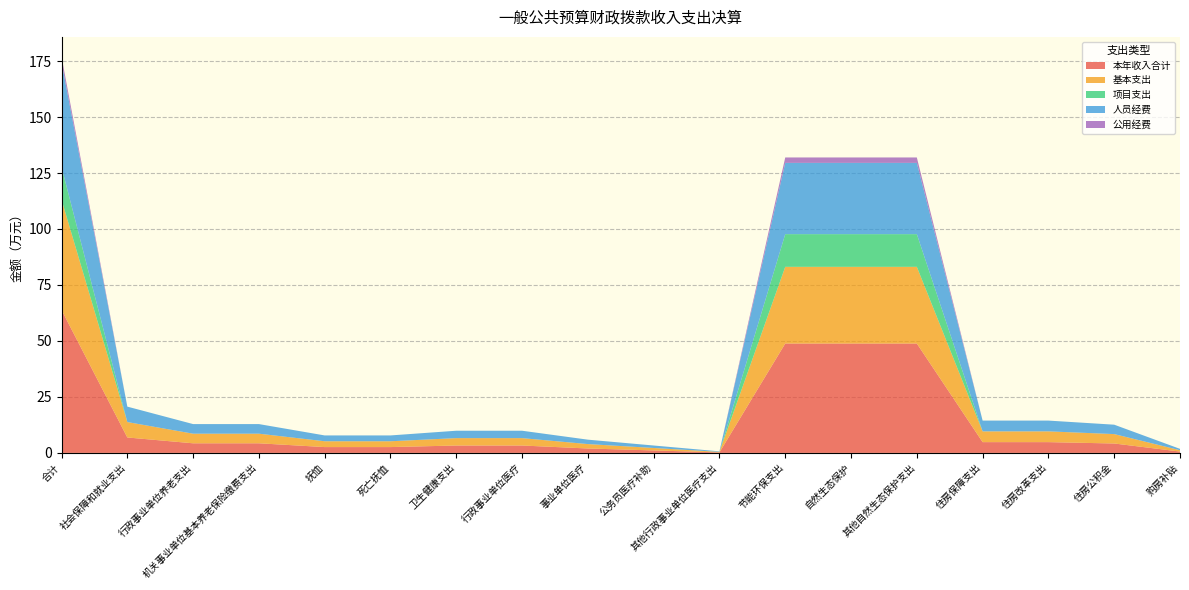

Reading left to right, what are all the values shown in this chart?

本年收入合计: 合计=63.9	社会保障和就业支出=6.9	行政事业单位养老支出=4.3	机关事业单位基本养老保险缴费支出=4.3	抚恤=2.6	死亡抚恤=2.6	卫生健康支出=3.3	行政事业单位医疗=3.3	事业单位医疗=2.0	公务员医疗补助=1.1	其他行政事业单位医疗支出=0.2	节能环保支出=48.9	自然生态保护=48.9	其他自然生态保护支出=48.9	住房保障支出=4.8	住房改革支出=4.8	住房公积金=4.2	购房补贴=0.6
基本支出: 合计=49.2	社会保障和就业支出=6.9	行政事业单位养老支出=4.3	机关事业单位基本养老保险缴费支出=4.3	抚恤=2.6	死亡抚恤=2.6	卫生健康支出=3.3	行政事业单位医疗=3.3	事业单位医疗=2.0	公务员医疗补助=1.1	其他行政事业单位医疗支出=0.2	节能环保支出=34.2	自然生态保护=34.2	其他自然生态保护支出=34.2	住房保障支出=4.8	住房改革支出=4.8	住房公积金=4.2	购房补贴=0.6
项目支出: 合计=14.6	社会保障和就业支出=0.0	行政事业单位养老支出=0.0	机关事业单位基本养老保险缴费支出=0.0	抚恤=0.0	死亡抚恤=0.0	卫生健康支出=0.0	行政事业单位医疗=0.0	事业单位医疗=0.0	公务员医疗补助=0.0	其他行政事业单位医疗支出=0.0	节能环保支出=14.6	自然生态保护=14.6	其他自然生态保护支出=14.6	住房保障支出=0.0	住房改革支出=0.0	住房公积金=0.0	购房补贴=0.0
人员经费: 合计=46.8	社会保障和就业支出=6.9	行政事业单位养老支出=4.3	机关事业单位基本养老保险缴费支出=4.3	抚恤=2.6	死亡抚恤=2.6	卫生健康支出=3.3	行政事业单位医疗=3.3	事业单位医疗=2.0	公务员医疗补助=1.1	其他行政事业单位医疗支出=0.2	节能环保支出=31.8	自然生态保护=31.8	其他自然生态保护支出=31.8	住房保障支出=4.8	住房改革支出=4.8	住房公积金=4.2	购房补贴=0.6
公用经费: 合计=2.4	社会保障和就业支出=0.0	行政事业单位养老支出=0.0	机关事业单位基本养老保险缴费支出=0.0	抚恤=0.0	死亡抚恤=0.0	卫生健康支出=0.0	行政事业单位医疗=0.0	事业单位医疗=0.0	公务员医疗补助=0.0	其他行政事业单位医疗支出=0.0	节能环保支出=2.4	自然生态保护=2.4	其他自然生态保护支出=2.4	住房保障支出=0.0	住房改革支出=0.0	住房公积金=0.0	购房补贴=0.0